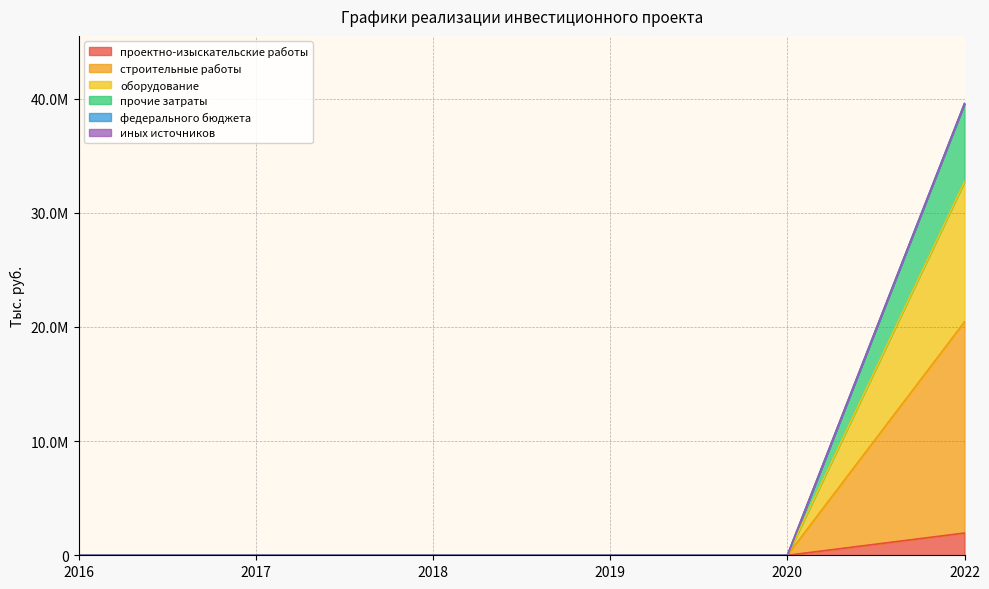

How many values in the прочие затраты series exceed 0?

1